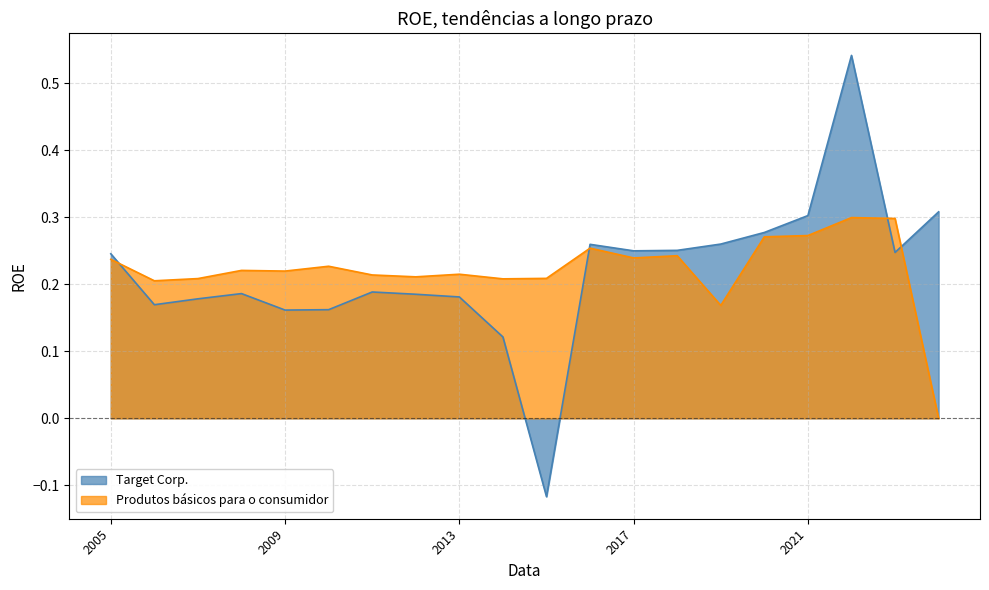

How many series are shown in this chart?

2